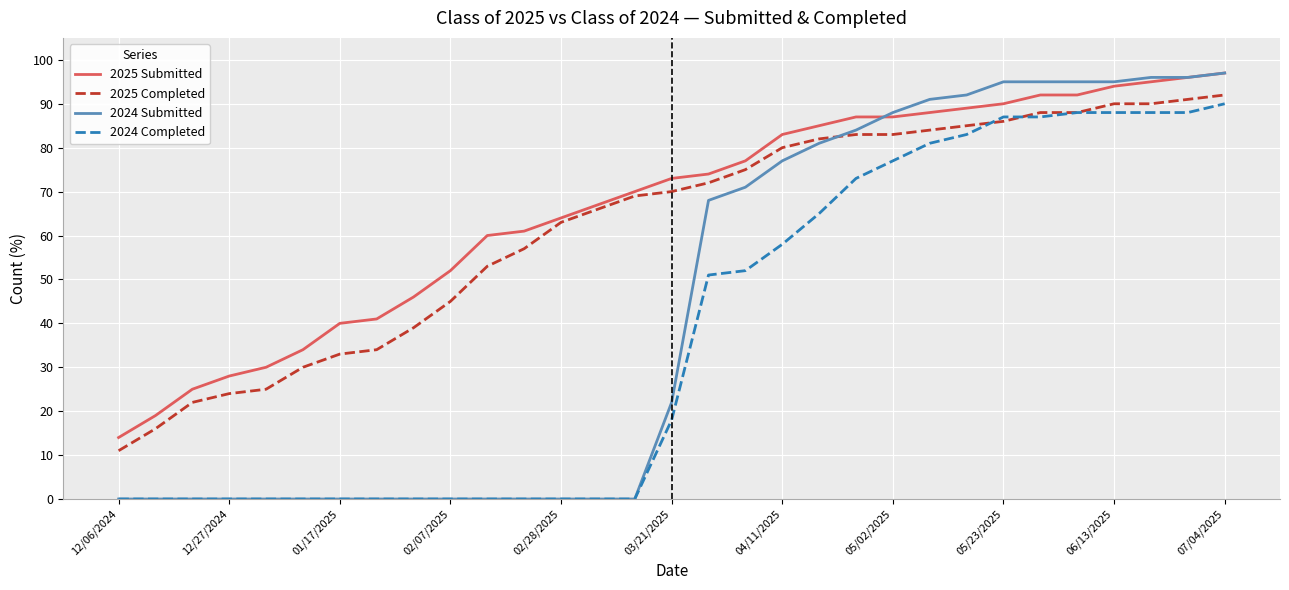

Reading left to right, what are all the values shown in this chart?

2025 Submitted: 14	19	25	28	30	34	40	41	46	52	60	61	64	67	70	73	74	77	83	85	87	87	88	89	90	92	92	94	95	96	97
2025 Completed: 11	16	22	24	25	30	33	34	39	45	53	57	63	66	69	70	72	75	80	82	83	83	84	85	86	88	88	90	90	91	92
2024 Submitted: 0	0	0	0	0	0	0	0	0	0	0	0	0	0	0	22	68	71	77	81	84	88	91	92	95	95	95	95	96	96	97
2024 Completed: 0	0	0	0	0	0	0	0	0	0	0	0	0	0	0	18	51	52	58	65	73	77	81	83	87	87	88	88	88	88	90